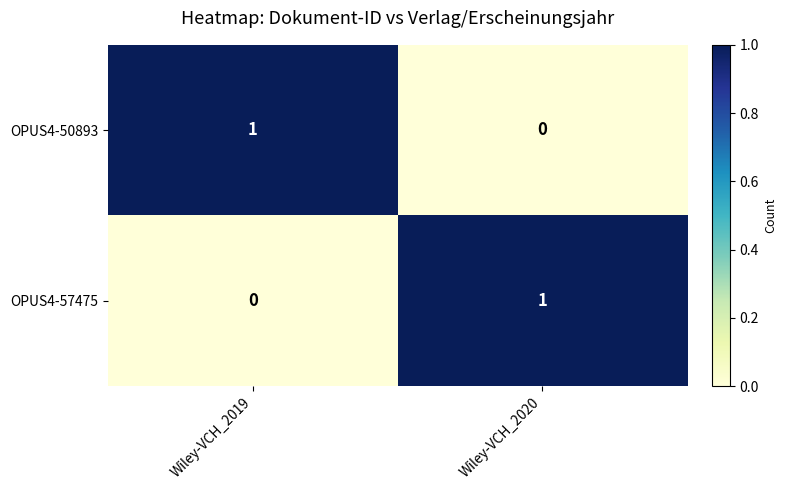

At which label does OPUS4-50893 reach its peak?

Wiley-VCH_2019